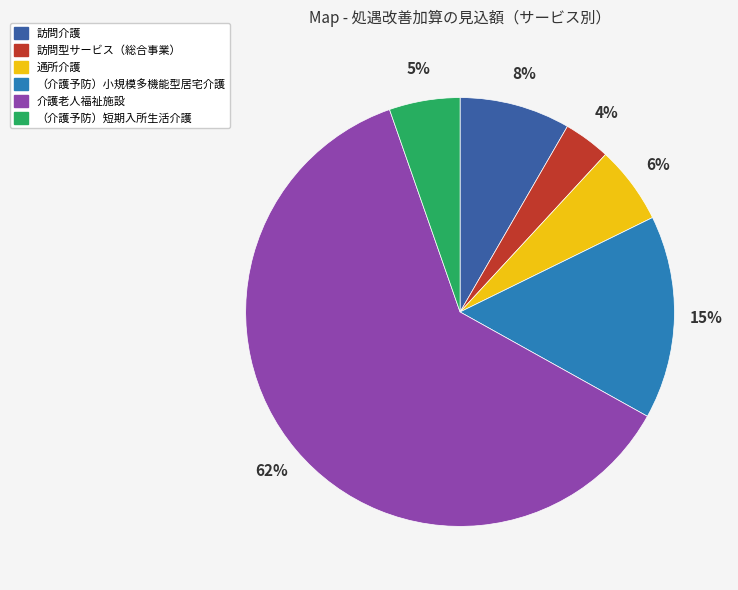

What is the largest slice in the pie chart?

介護老人福祉施設